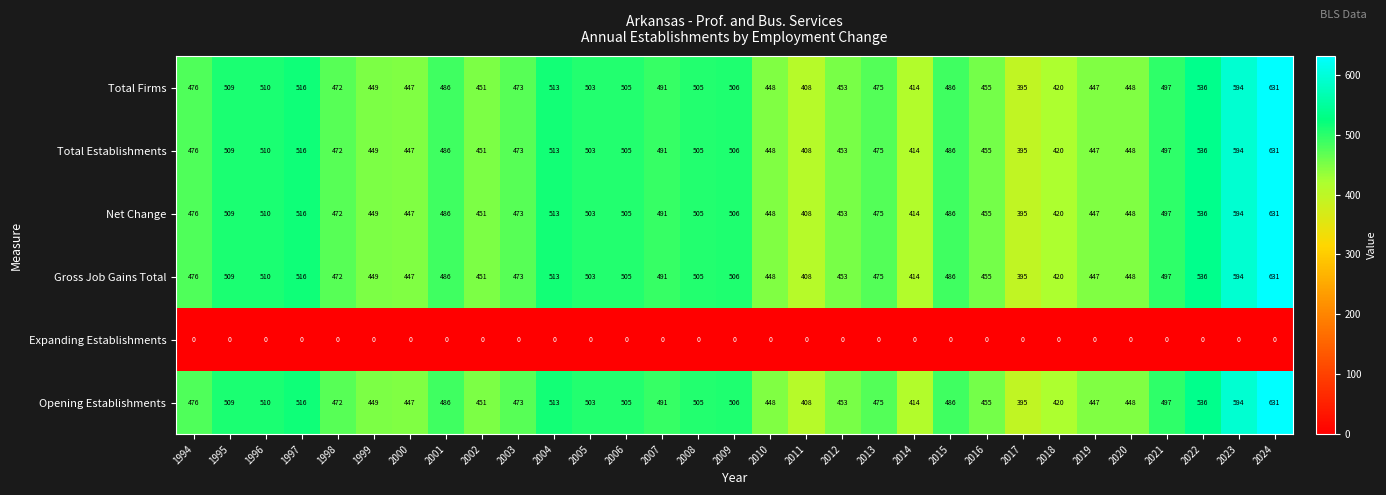

The Total Firms series shows 189 at 2009. True or false?

False